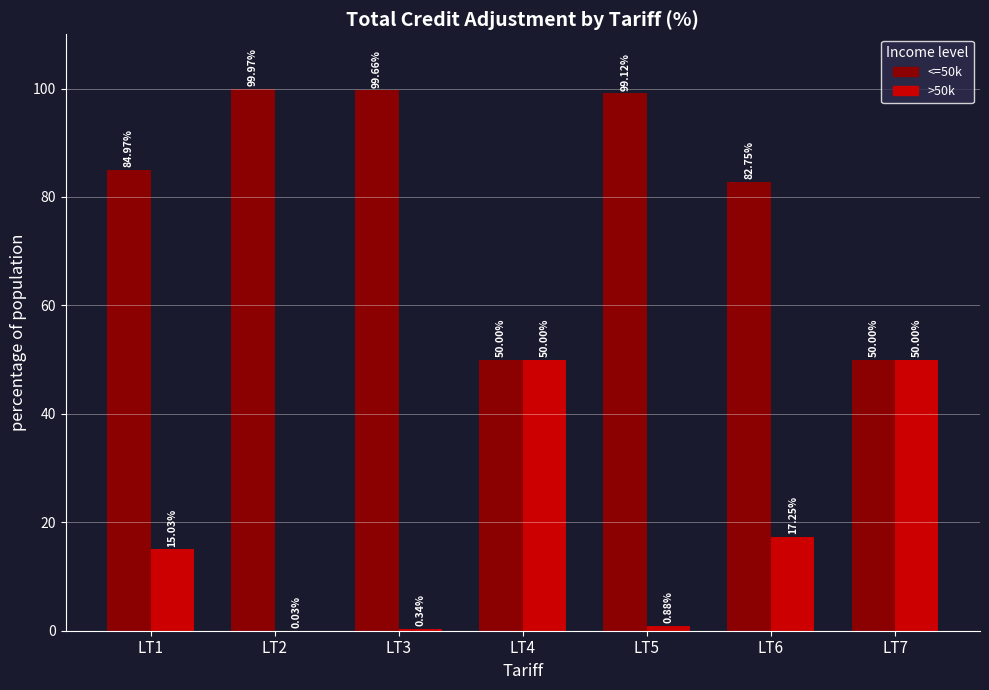

The >50k series shows 50.0 at LT4. True or false?

True